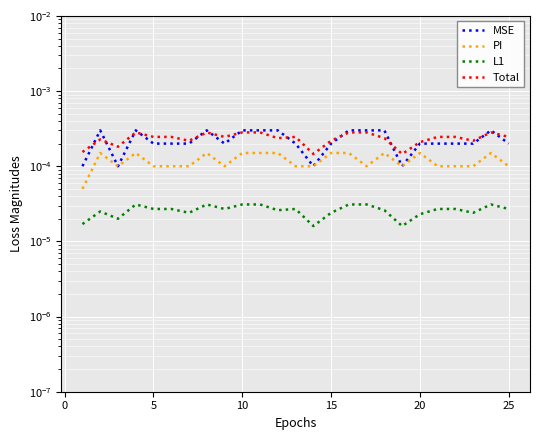

Is the value of PI at 16 greater than the value of Total at 16?

No